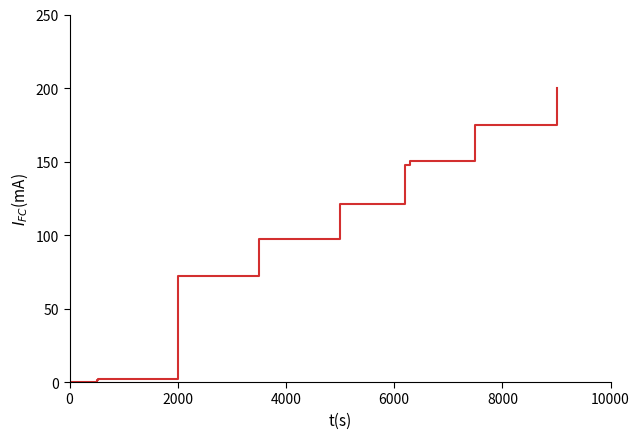

What is the difference between the maximum and minimum values?

200.0